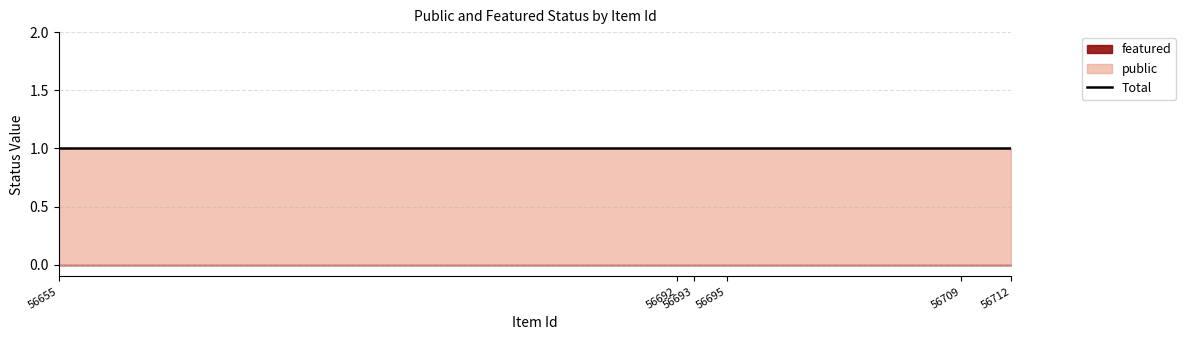

True or false: featured and public cross at least once.

False